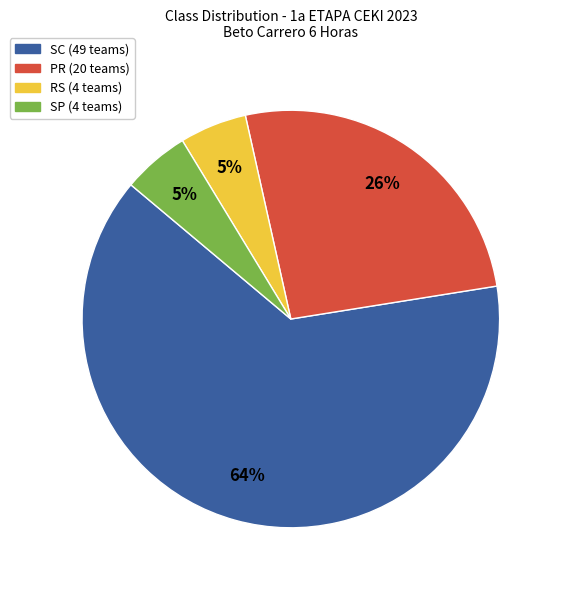

Is there any slice that represents more than half of the pie?

Yes